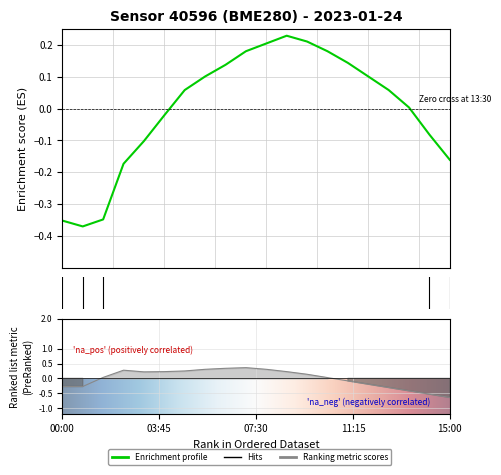

What is the minimum value for temperature?

-0.4